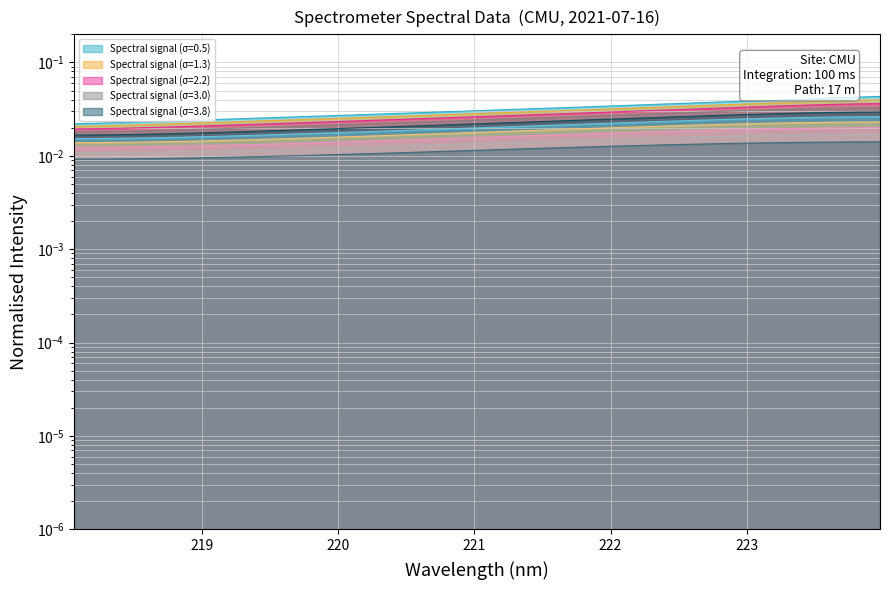

What is the sum of the values at 221.3083 and 220.3533?

0.1